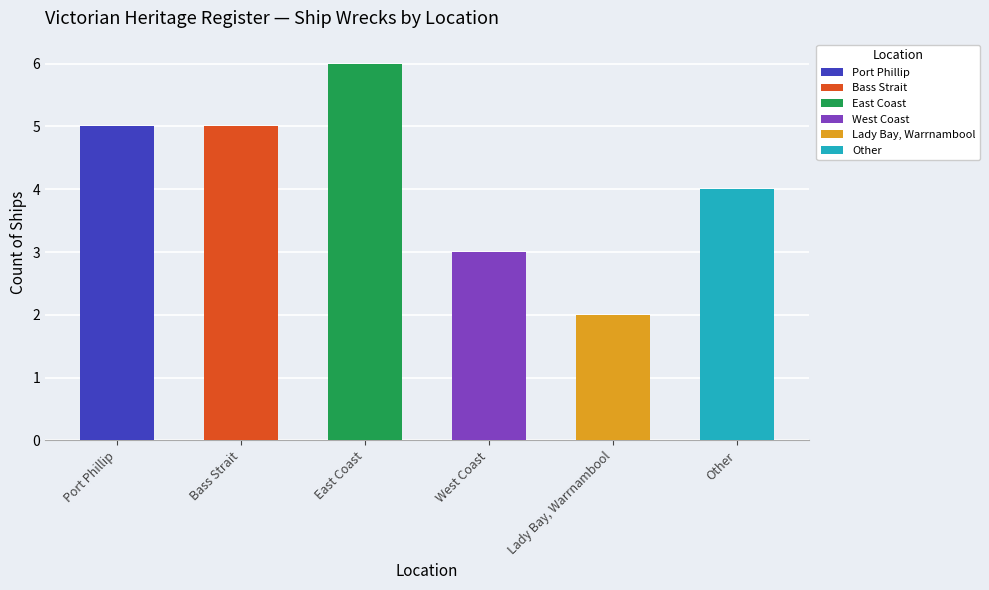

Reading left to right, what are all the values shown in this chart?

5	5	6	3	2	4